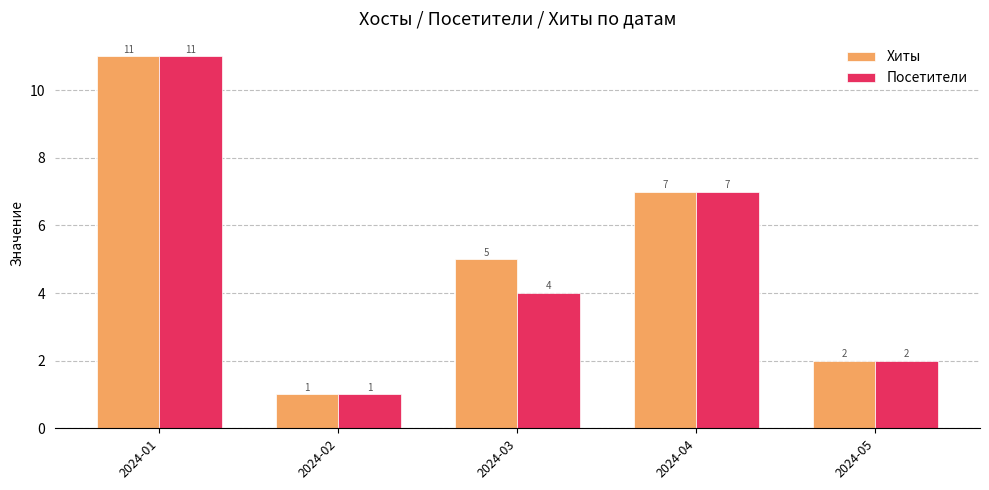

What is the total value across all series at 2024-04?

14